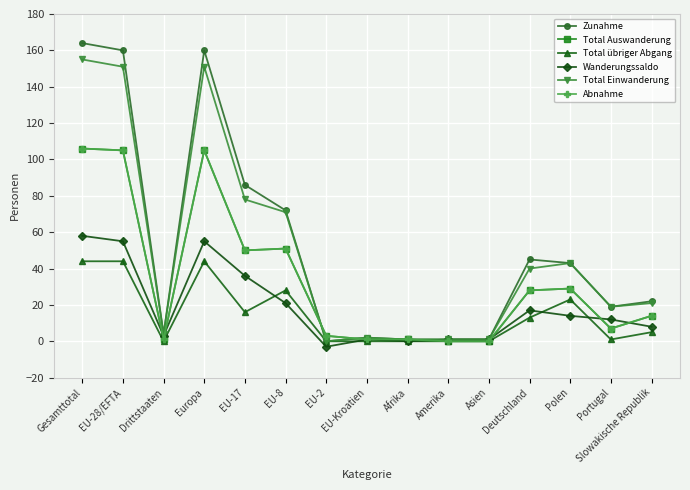

Reading left to right, transcribe all the data shown in this chart.

Zunahme: Gesamttotal=164	EU-28/EFTA=160	Drittstaaten=4	Europa=160	EU-17=86	EU-8=72	EU-2=0	EU-Kroatien=2	Afrika=1	Amerika=1	Asien=1	Deutschland=45	Polen=43	Portugal=19	Slowakische Republik=22
Total Auswanderung: Gesamttotal=106	EU-28/EFTA=105	Drittstaaten=1	Europa=105	EU-17=50	EU-8=51	EU-2=3	EU-Kroatien=1	Afrika=1	Amerika=0	Asien=0	Deutschland=28	Polen=29	Portugal=7	Slowakische Republik=14
Total übriger Abgang: Gesamttotal=44	EU-28/EFTA=44	Drittstaaten=0	Europa=44	EU-17=16	EU-8=28	EU-2=0	EU-Kroatien=0	Afrika=0	Amerika=0	Asien=0	Deutschland=13	Polen=23	Portugal=1	Slowakische Republik=5
Wanderungssaldo: Gesamttotal=58	EU-28/EFTA=55	Drittstaaten=3	Europa=55	EU-17=36	EU-8=21	EU-2=-3	EU-Kroatien=1	Afrika=0	Amerika=1	Asien=1	Deutschland=17	Polen=14	Portugal=12	Slowakische Republik=8
Total Einwanderung: Gesamttotal=155	EU-28/EFTA=151	Drittstaaten=4	Europa=151	EU-17=78	EU-8=71	EU-2=0	EU-Kroatien=2	Afrika=1	Amerika=1	Asien=1	Deutschland=40	Polen=43	Portugal=19	Slowakische Republik=21
Abnahme: Gesamttotal=106	EU-28/EFTA=105	Drittstaaten=1	Europa=105	EU-17=50	EU-8=51	EU-2=3	EU-Kroatien=1	Afrika=1	Amerika=0	Asien=0	Deutschland=28	Polen=29	Portugal=7	Slowakische Republik=14